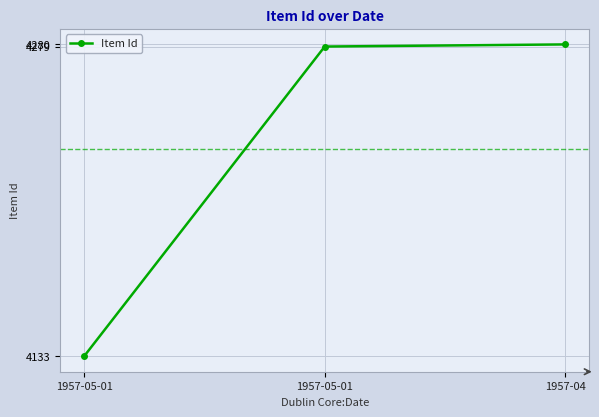

Which category has the lowest value across all series?

1957-05-01